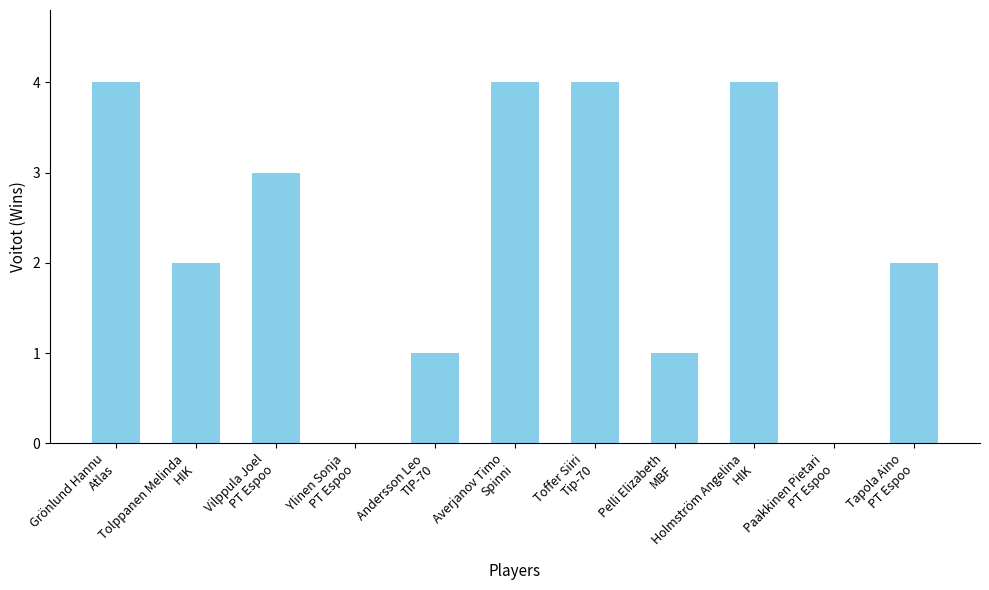

What is the greatest value displayed?

4